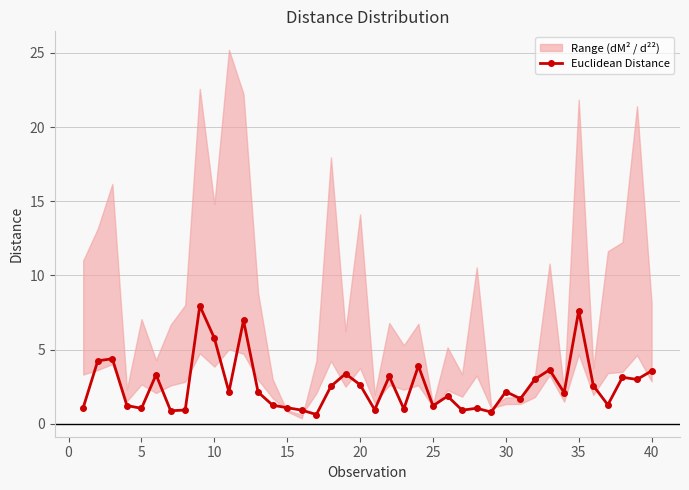

What is the maximum value for Euclidean Distance?

8.0